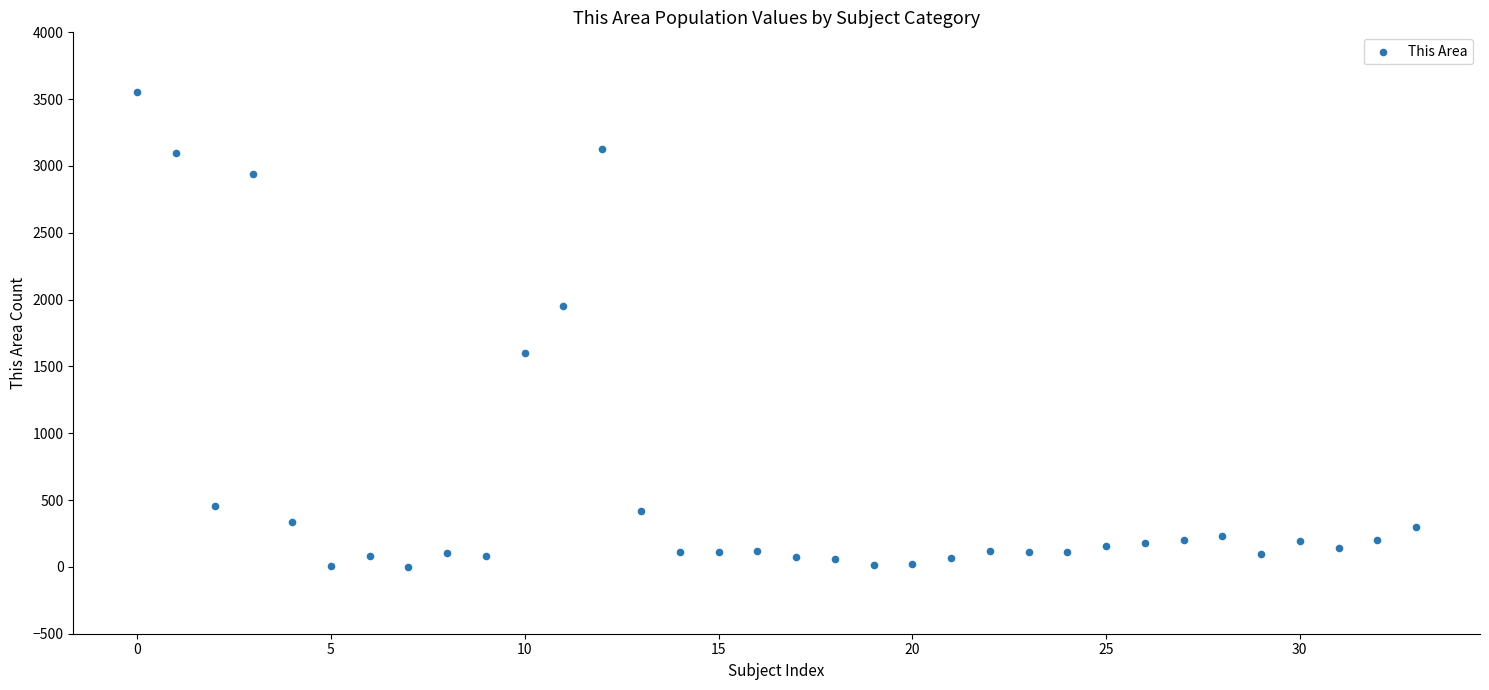

What is the range of Y values (max minus min)?

3551